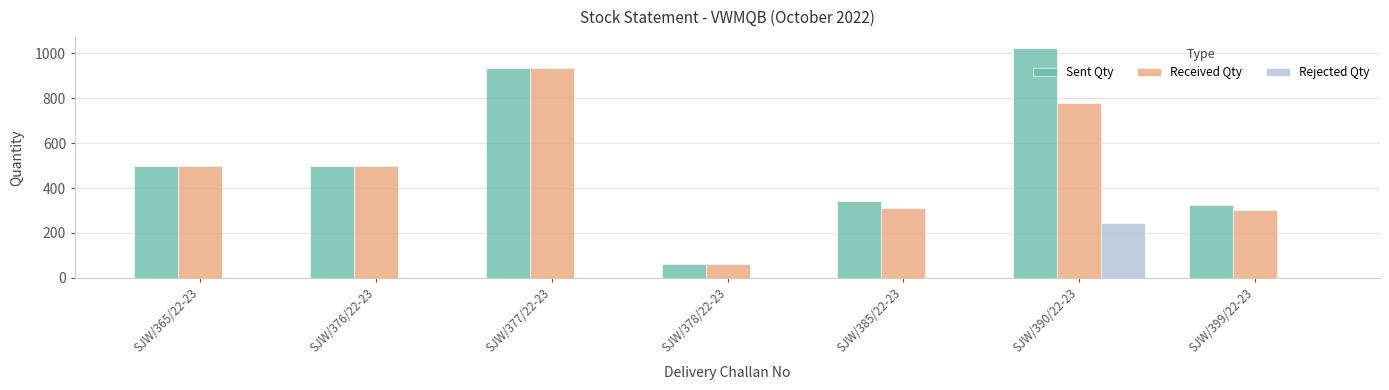

What is the sum of the Sent Qty values at SJW/390/22-23 and SJW/376/22-23?

1522